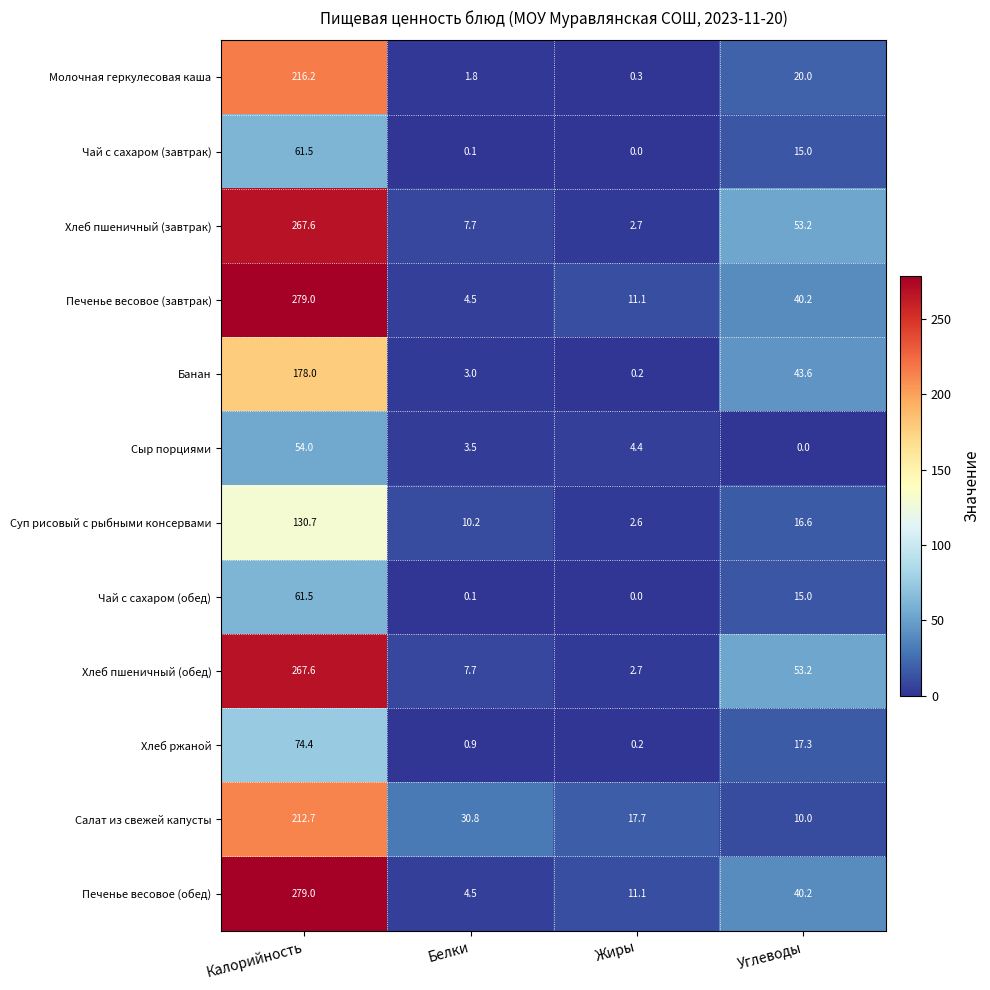

Read the Чай с сахаром (обед) value at Калорийность.

61.5